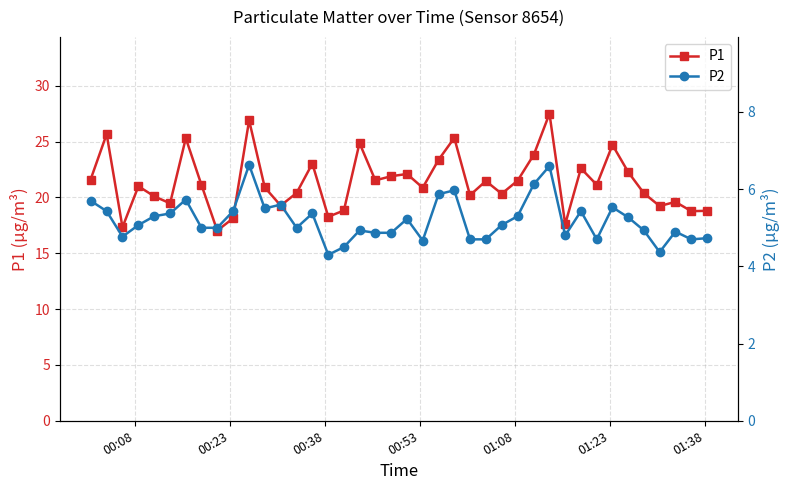

True or false: P1 and P2 intersect in this chart.

False